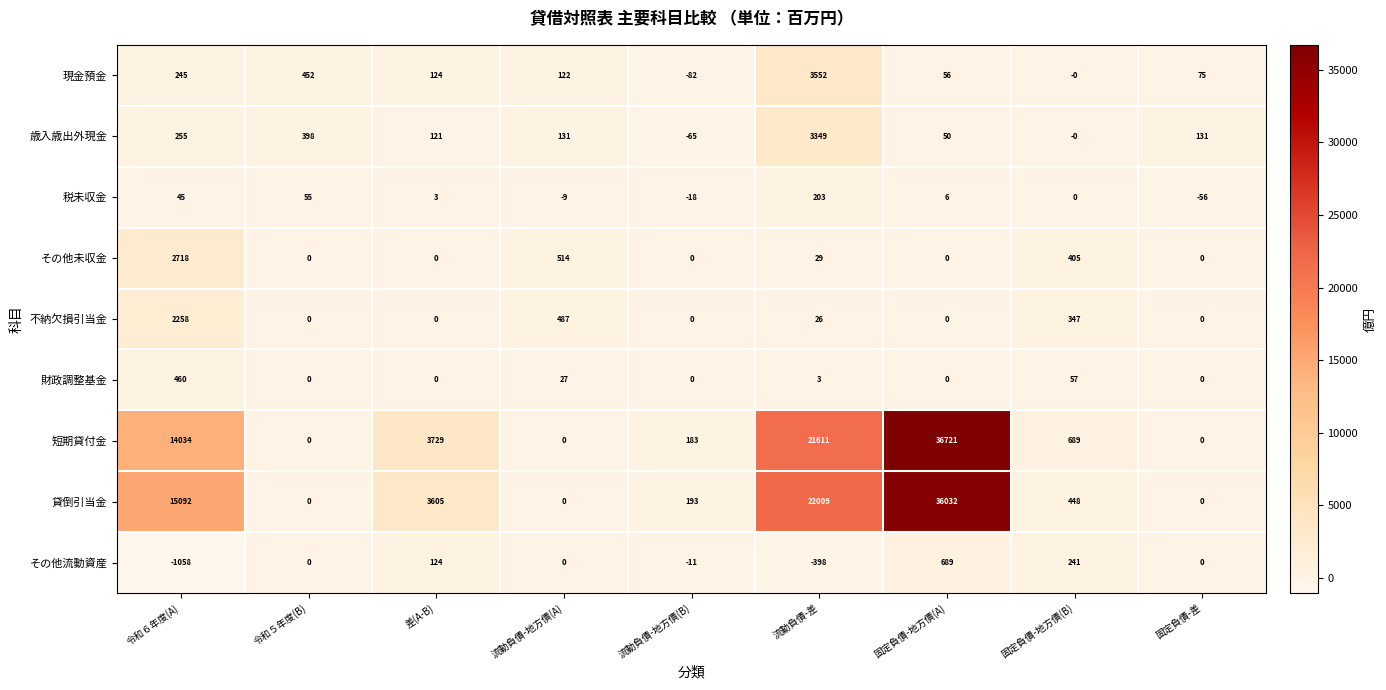

At which label is 貸倒引当金 closest to 18016?

令和６年度(A)